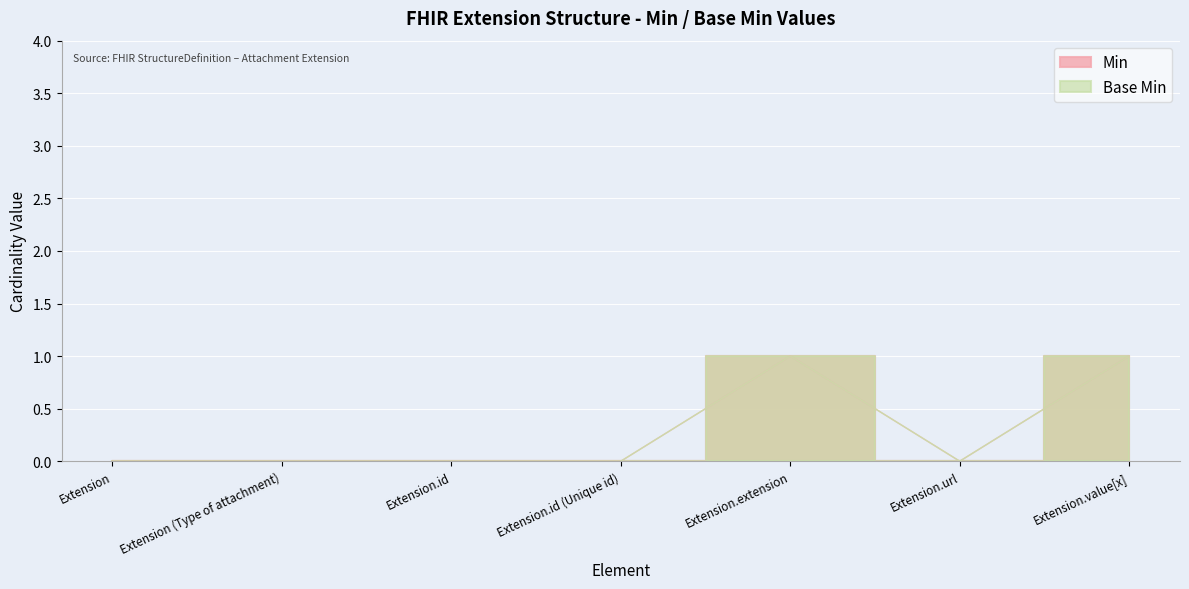

Reading left to right, list all the values displayed in this chart.

Base Min: 0	0	0	0	1	0	1
Min: 0	0	0	0	1	0	1